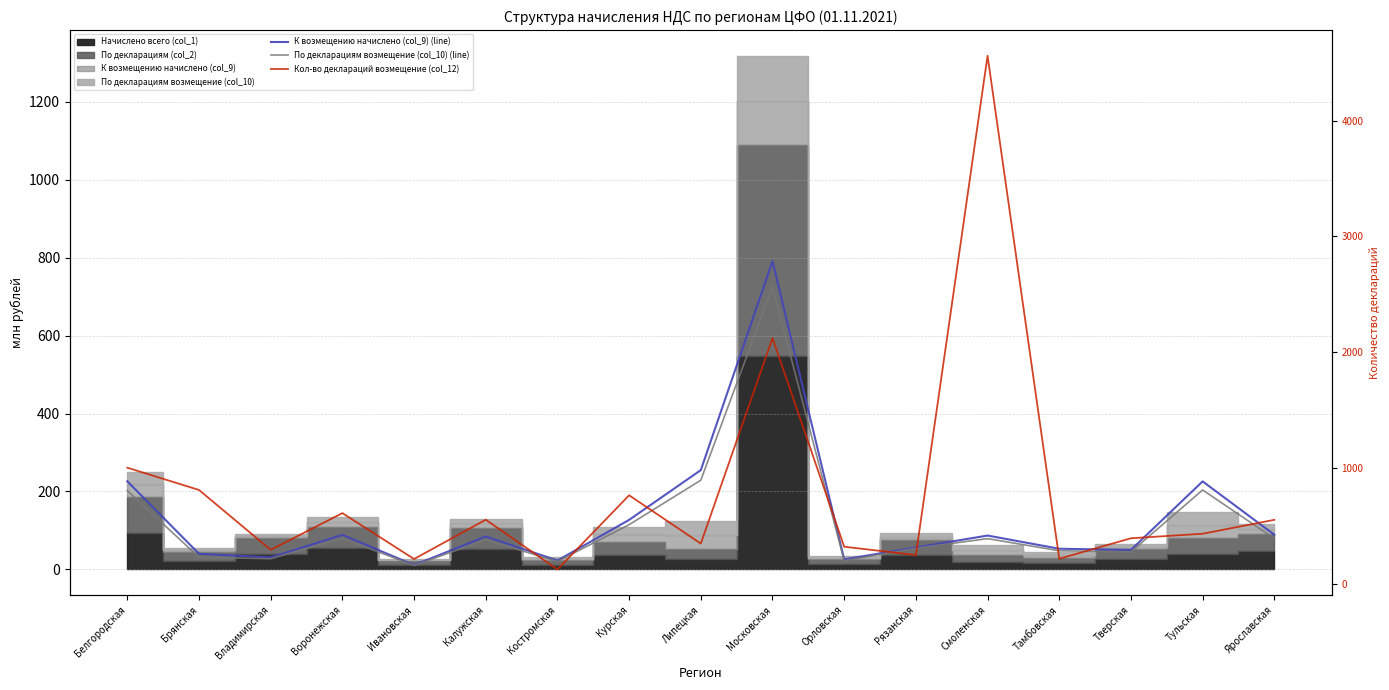

Does the chart have visible grid lines?

Yes